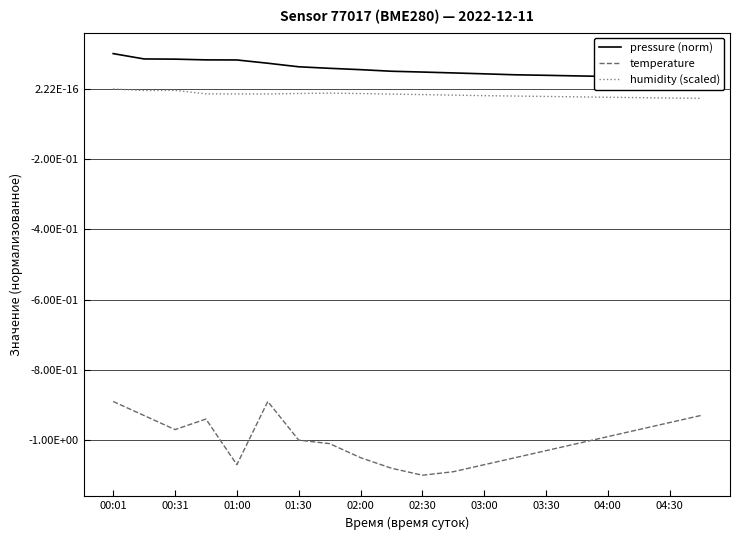

At how many categories does at least one series exceed 0?

20